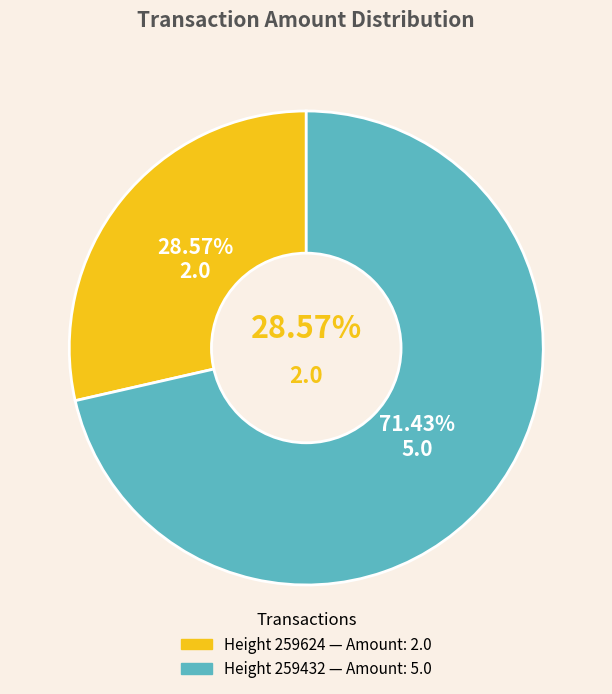

Approximately how many times larger is the value at 259624 compared to 259432?

0.4